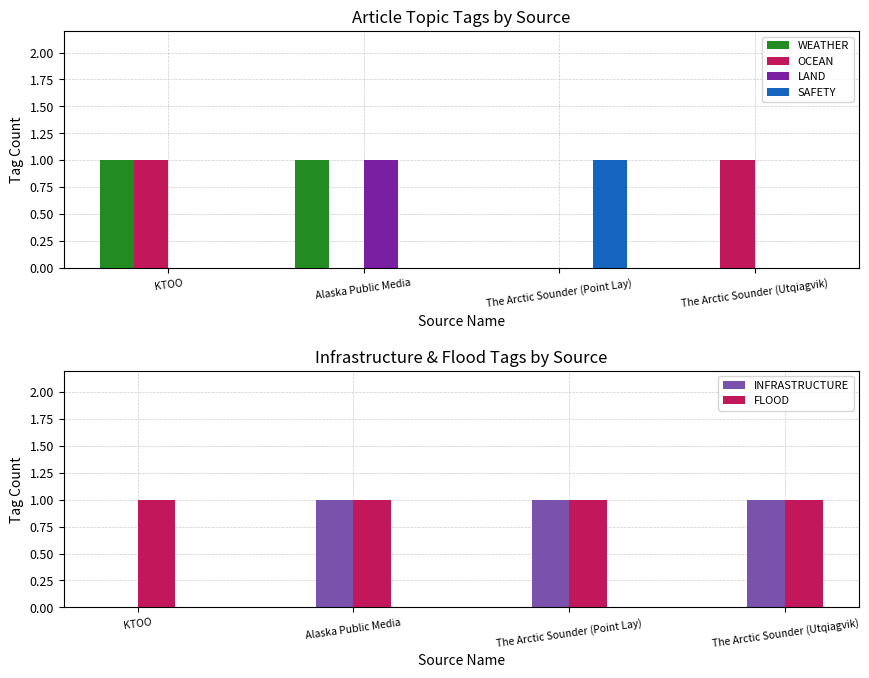

The FLOOD series shows 2 at KTOO. True or false?

False